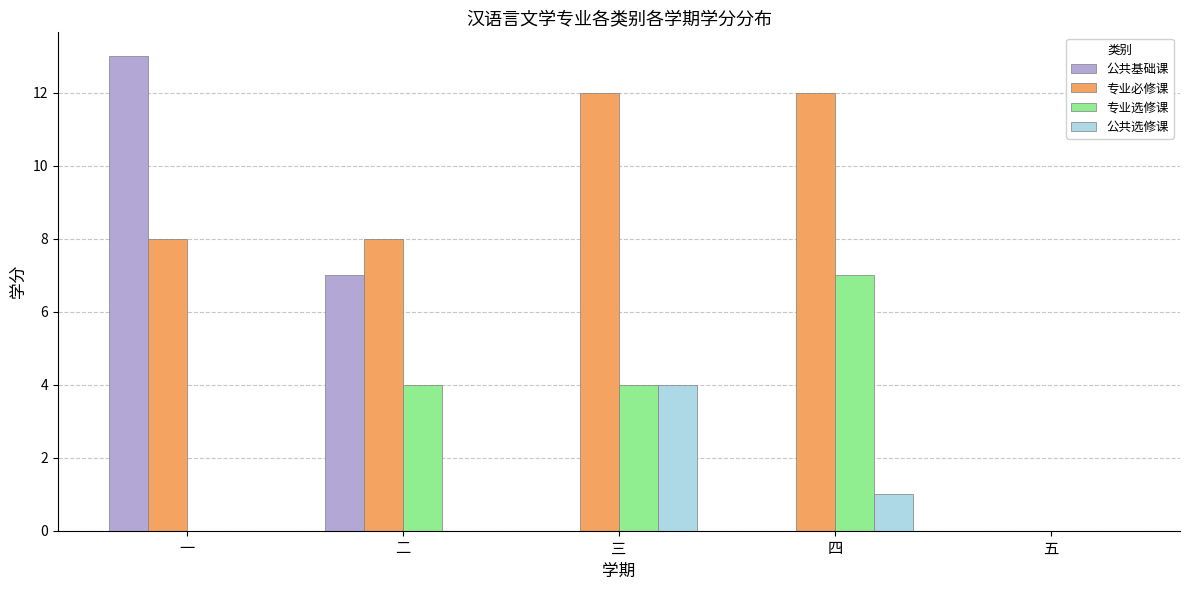

What value does the 专业选修课 series have at 二?

4